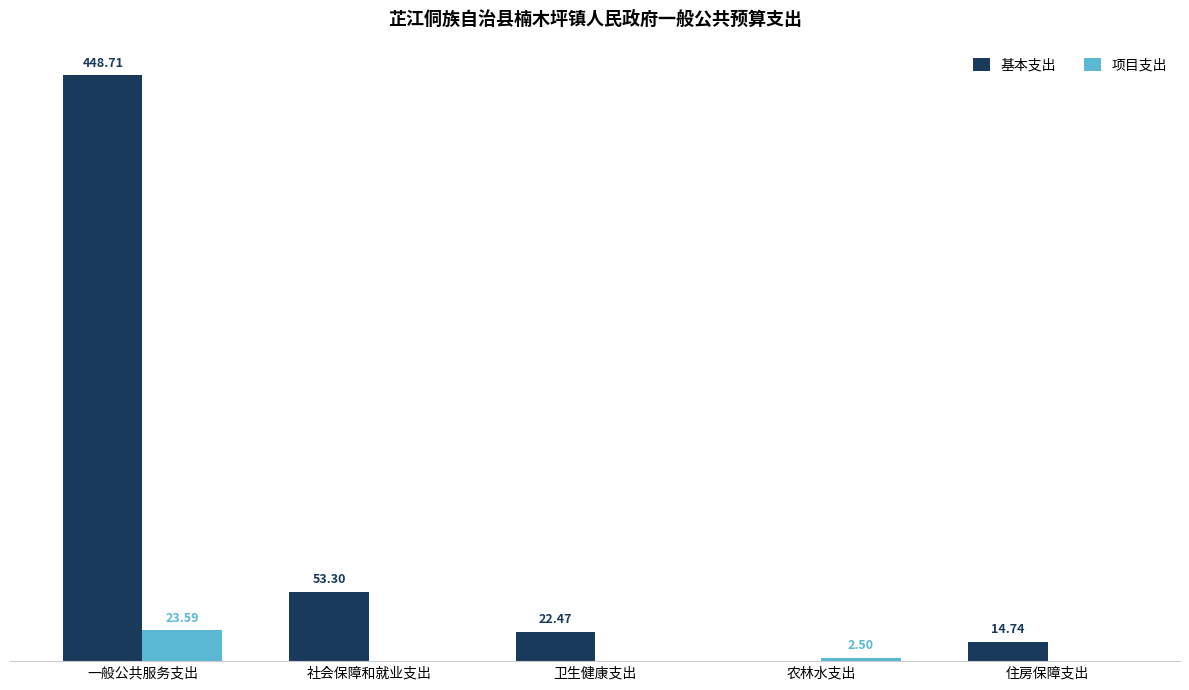

Is the value of 基本支出 at 一般公共服务支出 greater than the value of 项目支出 at 卫生健康支出?

Yes